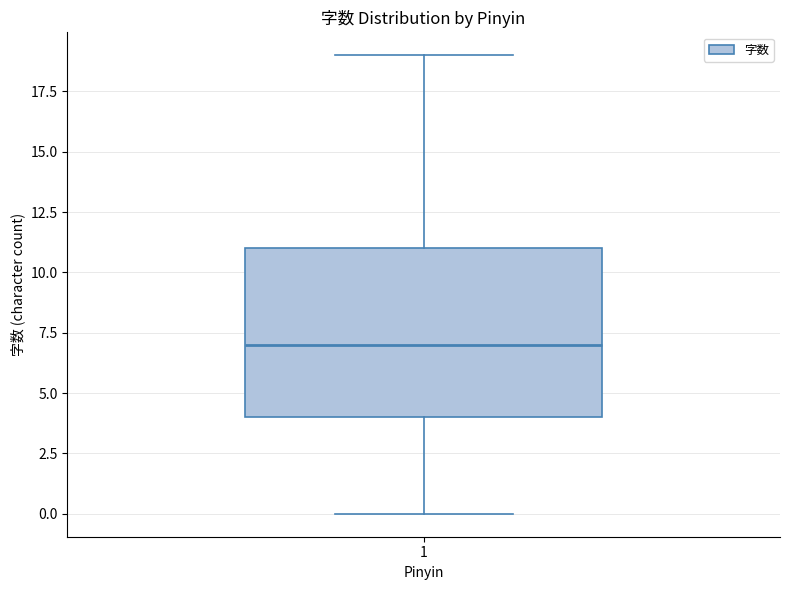

Read this box plot against the y-axis: the position of the median line, the range covered by the box, and the ends of both whiskers. The values are not printed on the chart, so give them approximately, as read against the axis.

median 7, box 4 to 11, whiskers 0 to 19